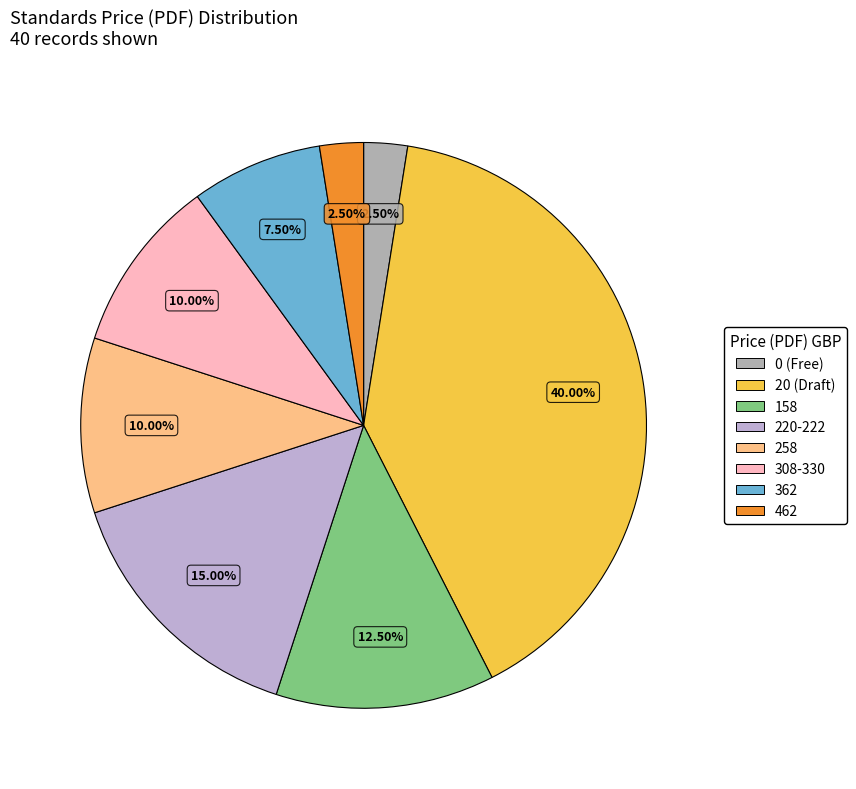

To the nearest percent, what is the average slice percentage?

12%